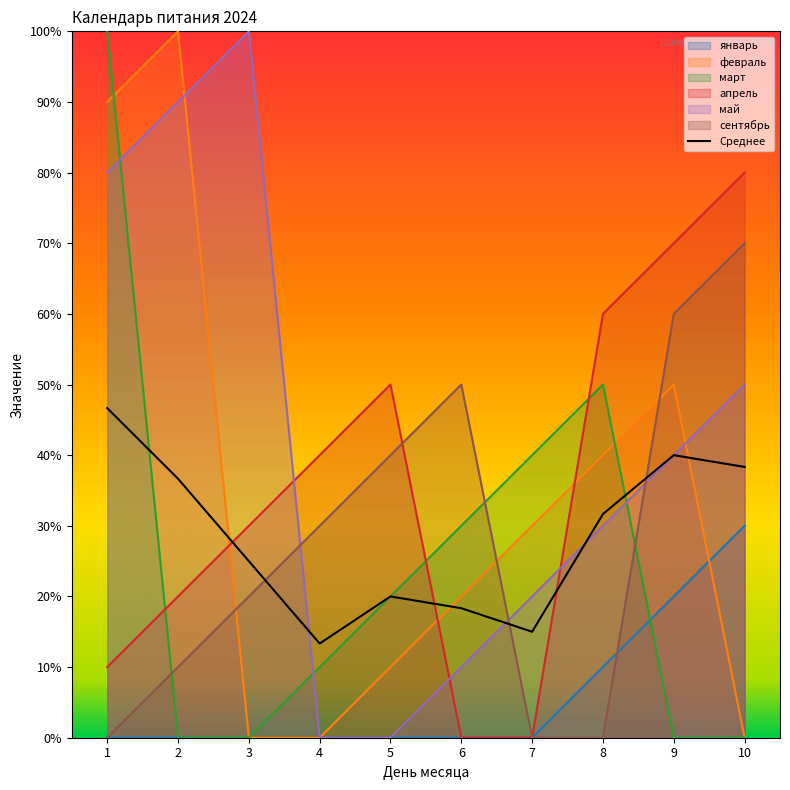

Reading left to right, what are all the values shown in this chart?

январь: 1=0	2=0	3=0	4=0	5=0	6=0	7=0	8=1	9=2	10=3
февраль: 1=9	2=10	3=0	4=0	5=1	6=2	7=3	8=4	9=5	10=0
март: 1=10	2=0	3=0	4=1	5=2	6=3	7=4	8=5	9=0	10=0
апрель: 1=1	2=2	3=3	4=4	5=5	6=0	7=0	8=6	9=7	10=8
май: 1=8	2=9	3=10	4=0	5=0	6=1	7=2	8=3	9=4	10=5
сентябрь: 1=0	2=1	3=2	4=3	5=4	6=5	7=0	8=0	9=6	10=7